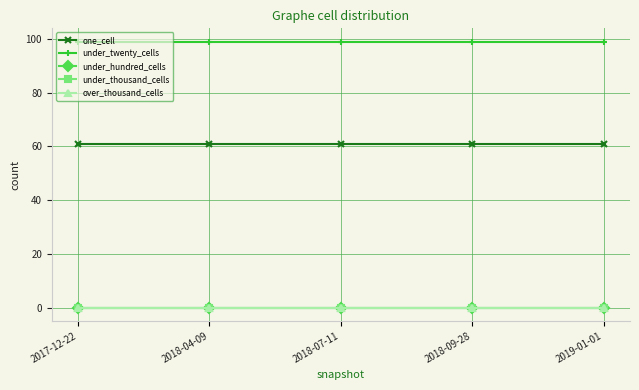

Does the chart display data point markers on the line(s)?

Yes